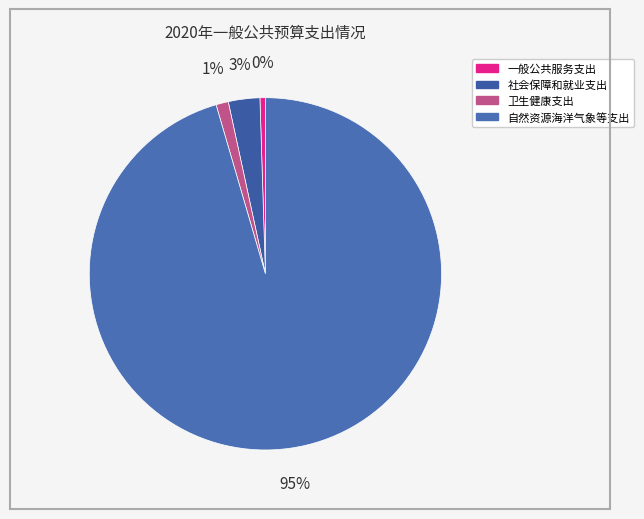

To the nearest percent, what is the combined percentage of 自然资源海洋气象等支出 and 社会保障和就业支出?

98%